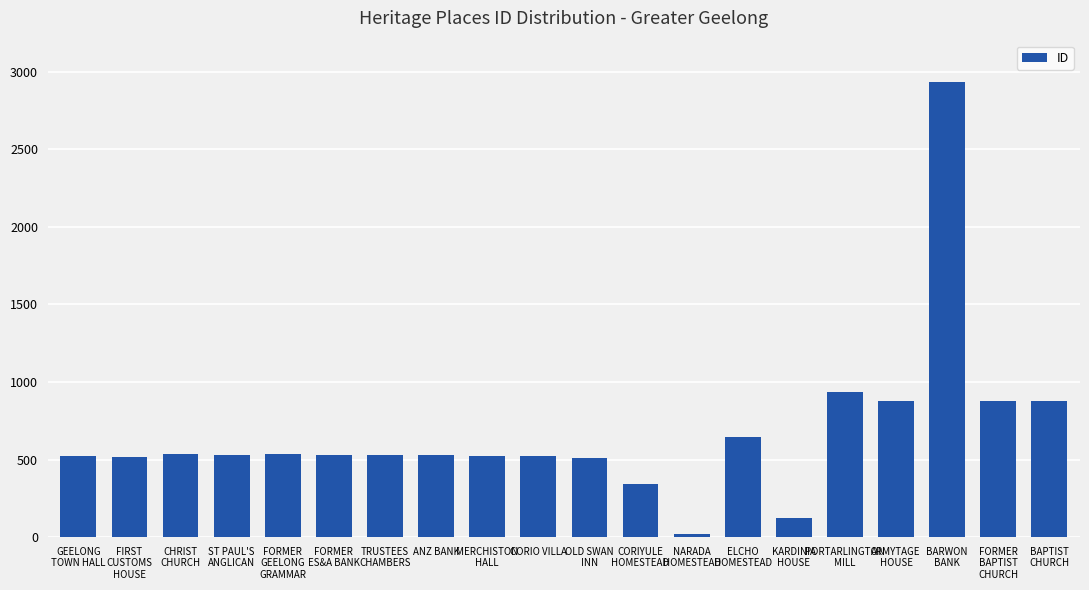

Are the bars horizontal?

No